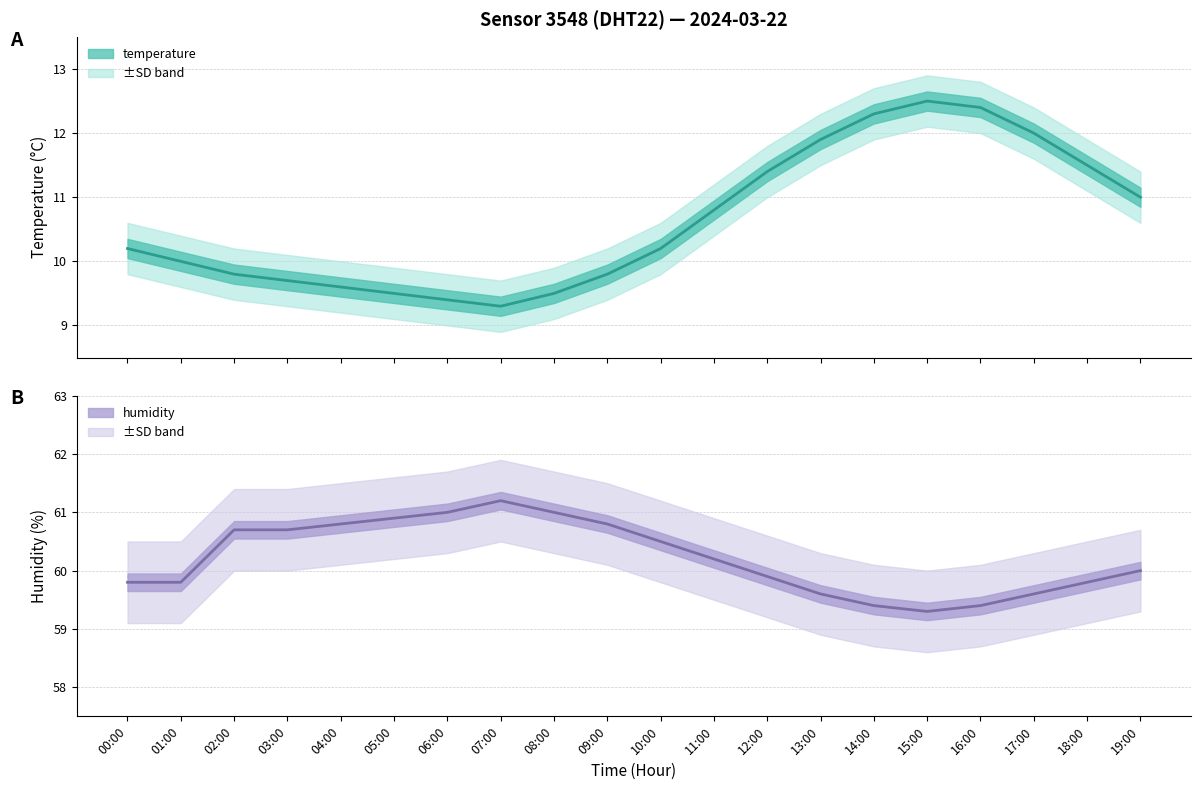

Rank the series by their average value, from lowest to highest.

temperature, humidity